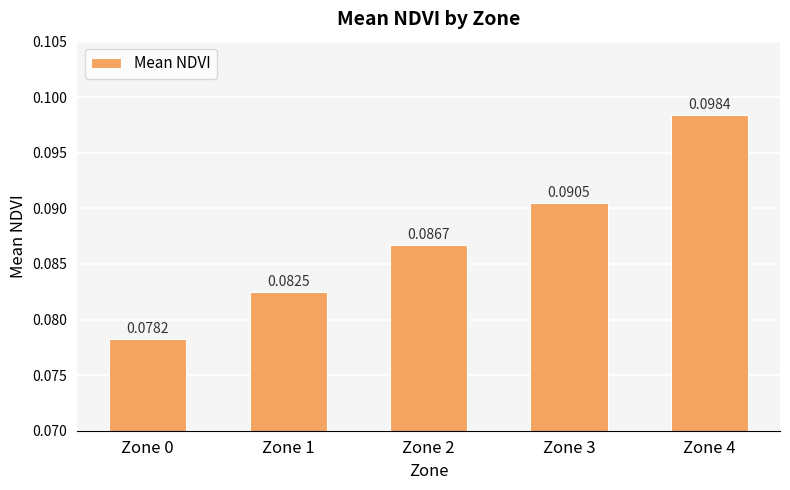

Which has a higher value, Zone 3 or Zone 4?

Zone 4